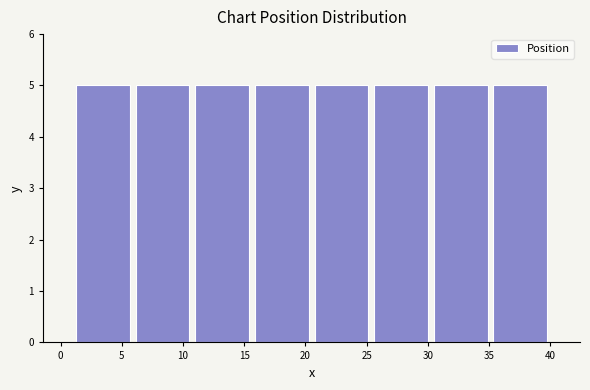

Reading left to right, list every bar in this chart as the range it spans on the x-axis followed by its height. Neither the bar edges nor the heights are printed on the chart, so give them approximately, as read against the axes.

1.0 to 6.0: 5
6.0 to 11.0: 5
11.0 to 15.5: 5
15.5 to 20.5: 5
20.5 to 25.5: 5
25.5 to 30.5: 5
30.5 to 35.0: 5
35.0 to 40.0: 5